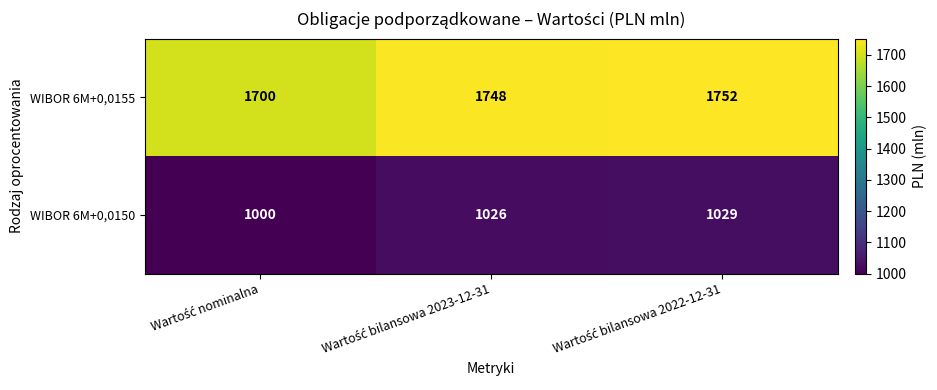

List the series in order of their peak value, highest first.

WIBOR 6M+0,0155, WIBOR 6M+0,0150